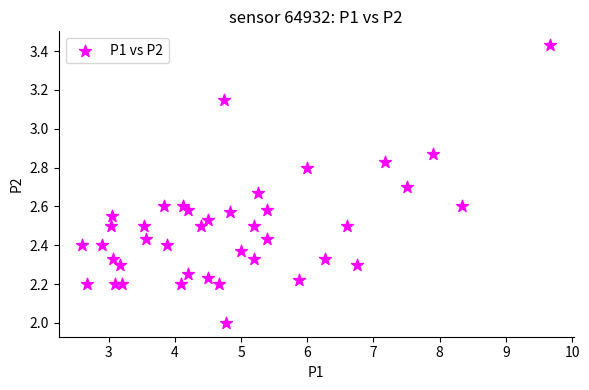

What is the range of Y values (max minus min)?

1.4